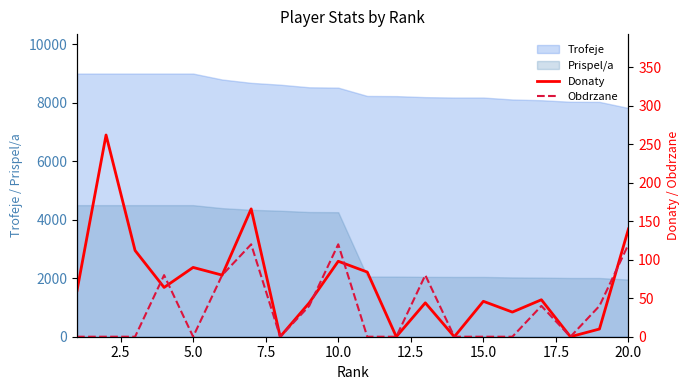

True or false: Trofeje and Prispel/a cross at least once.

False